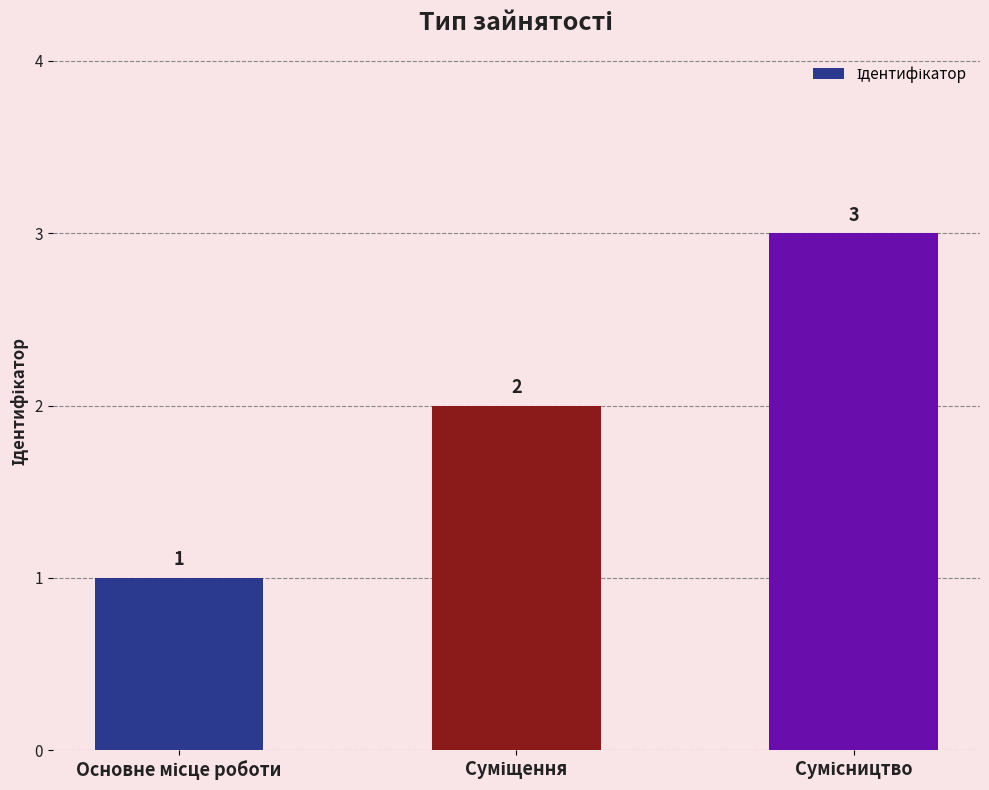

How many series are shown in this chart?

1